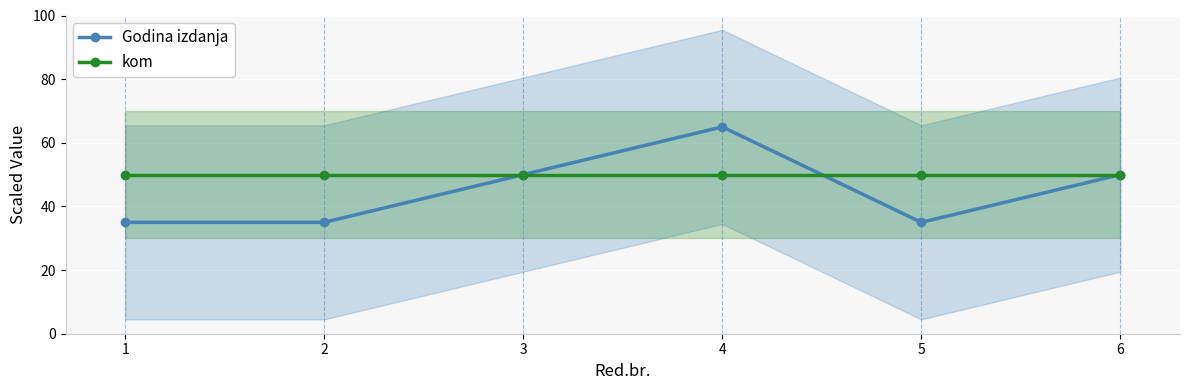

Is it true that Godina izdanja equals 86 at 4?

False